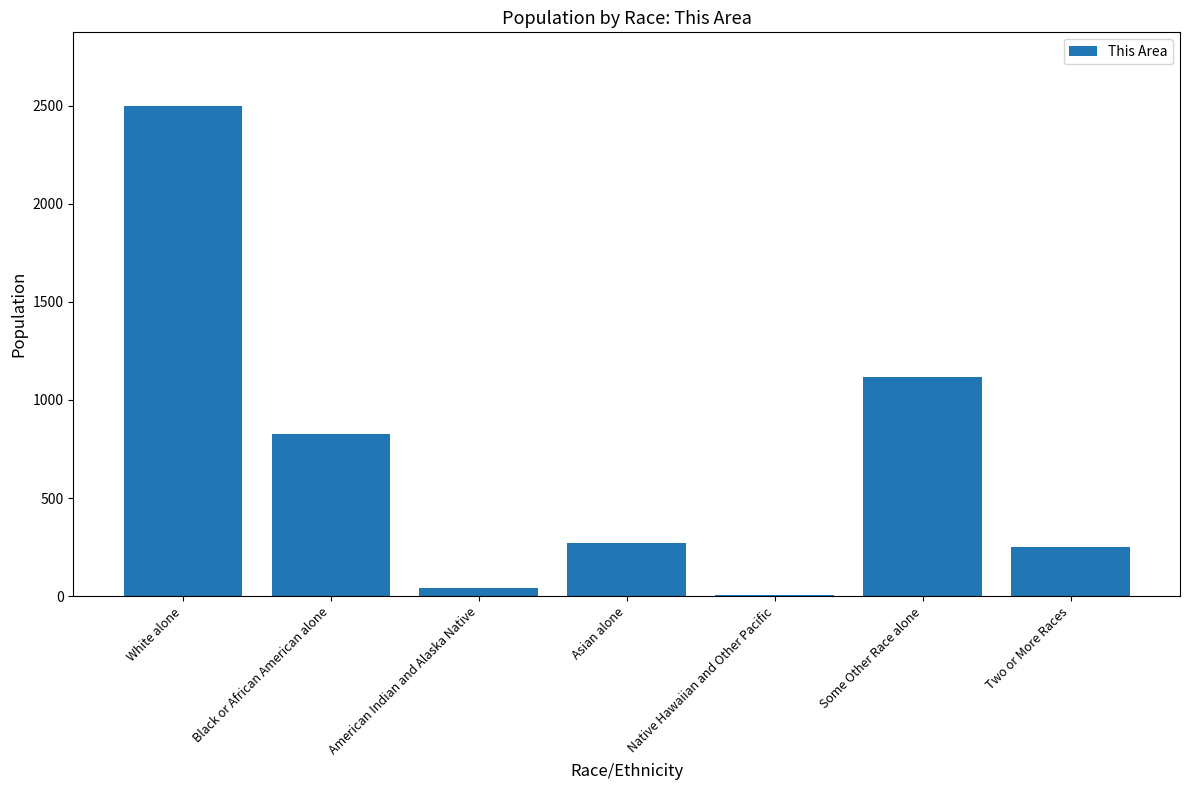

What is the sum of the values at Asian alone and Two or More Races?

520